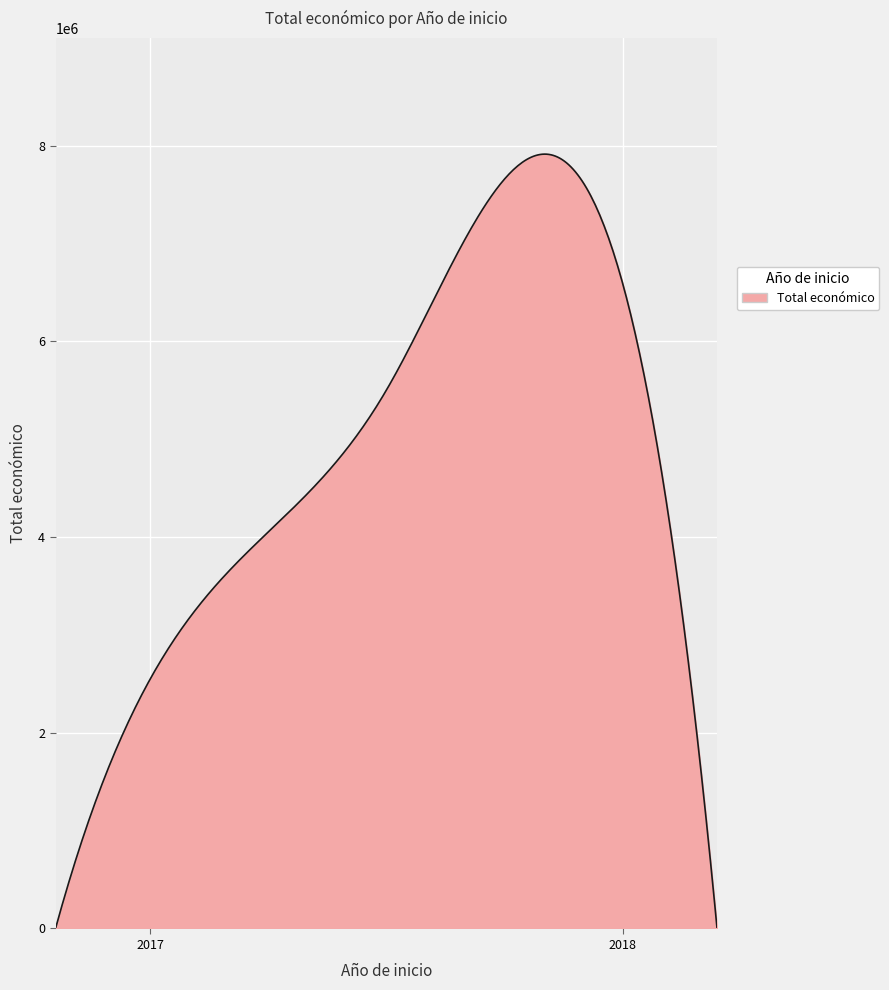

Does the chart display data point markers on the line(s)?

No